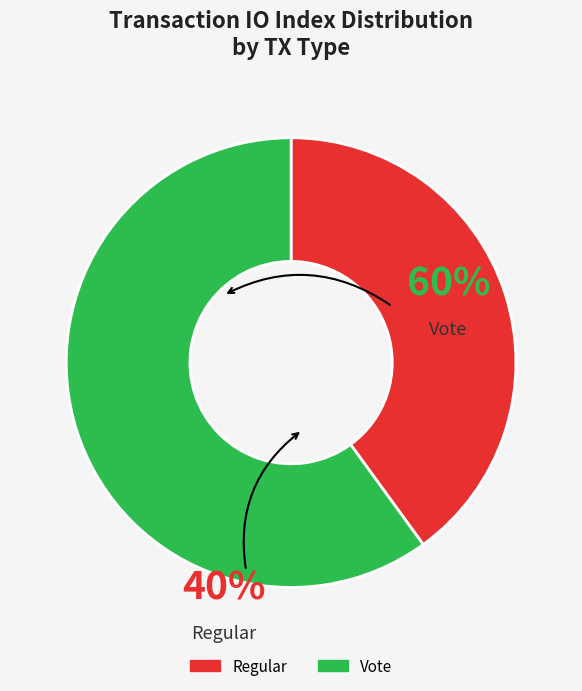

Which slice is the largest?

Vote